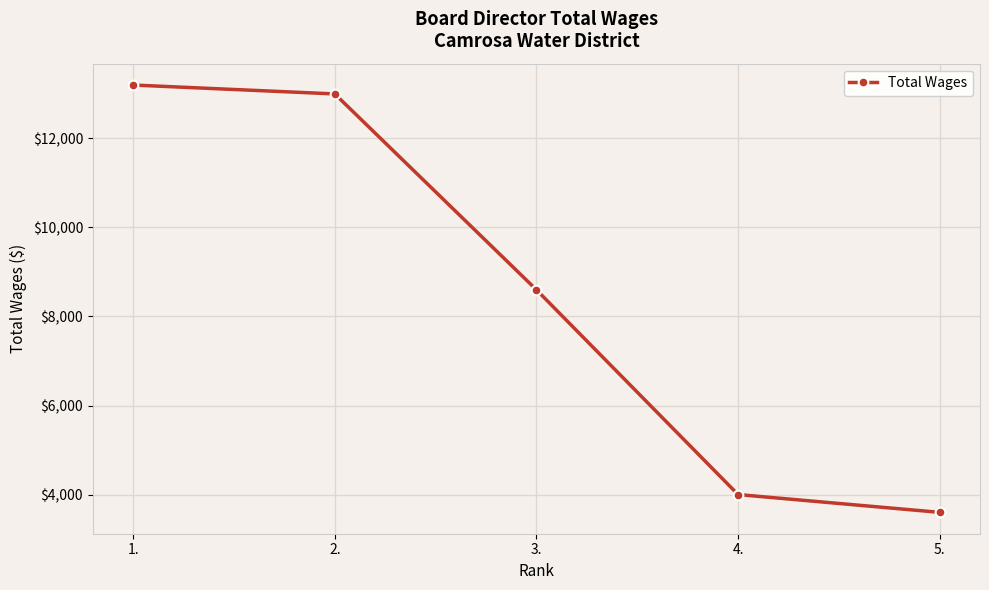

What is the sum of all values?

42400